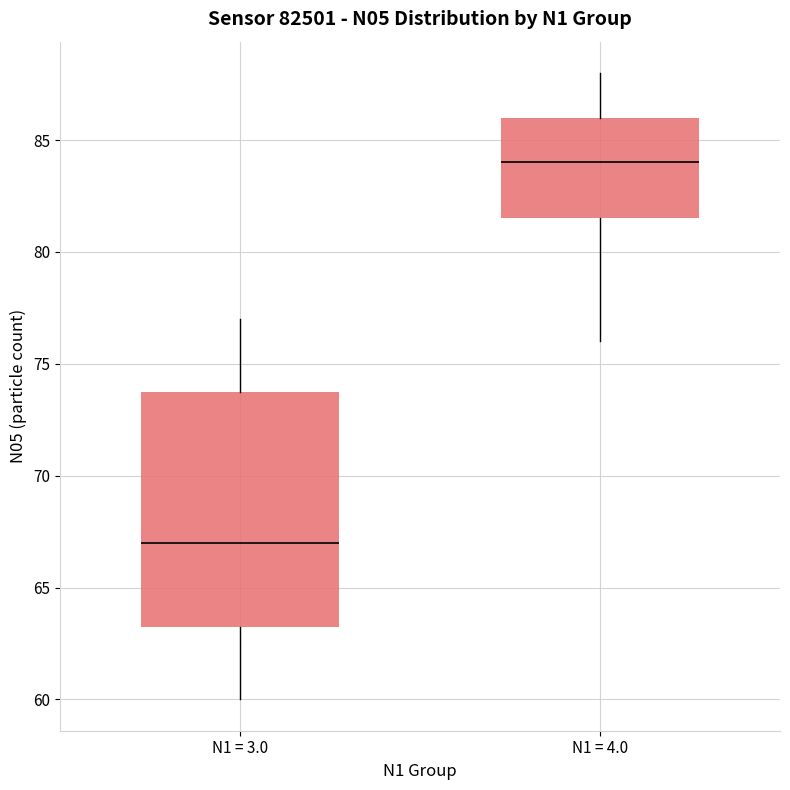

Where is the lower edge of the box for N1 = 3.0 on the y-axis? The values are not printed on the chart, so give them approximately, as read against the axis.

63.5